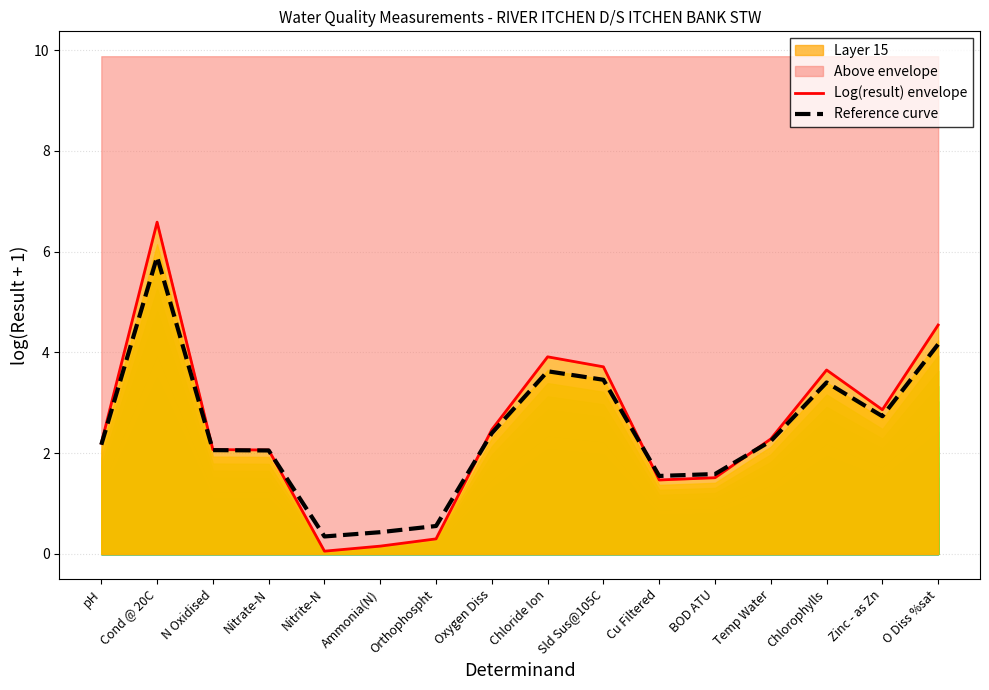

Reading right to left, extract all data points from this chart.

Log(result) envelope: O Diss %sat=4.5	Zinc - as Zn=2.9	Chlorophylls=3.7	Temp Water=2.3	BOD ATU=1.5	Cu Filtered=1.5	Sld Sus@105C=3.7	Chloride Ion=3.9	Oxygen Diss=2.5	Orthophospht=0.3	Ammonia(N)=0.2	Nitrite-N=0.1	Nitrate-N=2.1	N Oxidised=2.1	Cond @ 20C=6.6	pH=2.2
Reference curve: O Diss %sat=4.2	Zinc - as Zn=2.7	Chlorophylls=3.4	Temp Water=2.2	BOD ATU=1.6	Cu Filtered=1.5	Sld Sus@105C=3.5	Chloride Ion=3.6	Oxygen Diss=2.4	Orthophospht=0.6	Ammonia(N)=0.4	Nitrite-N=0.3	Nitrate-N=2.1	N Oxidised=2.1	Cond @ 20C=5.9	pH=2.2